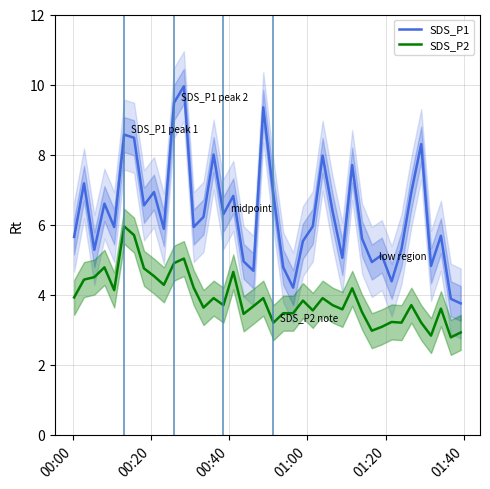

Does the chart have visible grid lines?

Yes